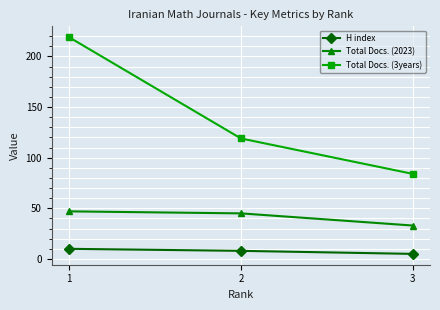

Reading left to right, extract all data points from this chart.

H index: 10	8	5
Total Docs. (2023): 47	45	33
Total Docs. (3years): 219	119	84